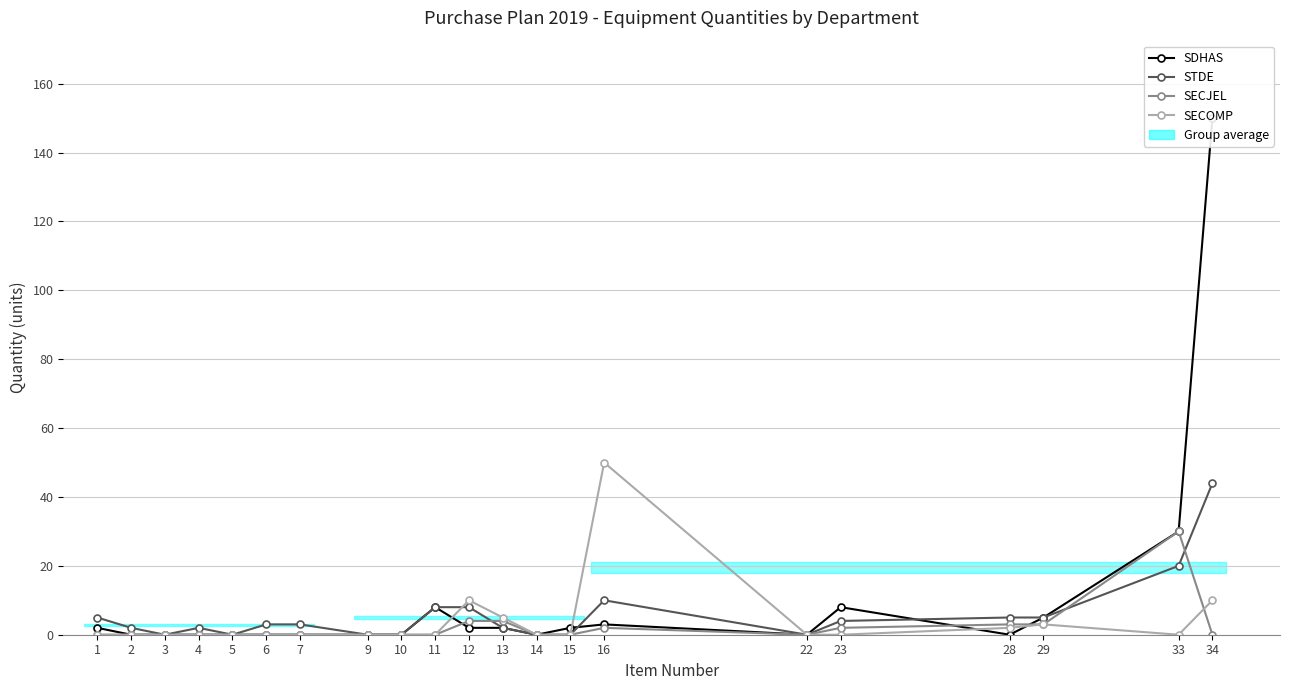

What is the average value of the SECJEL series?

2